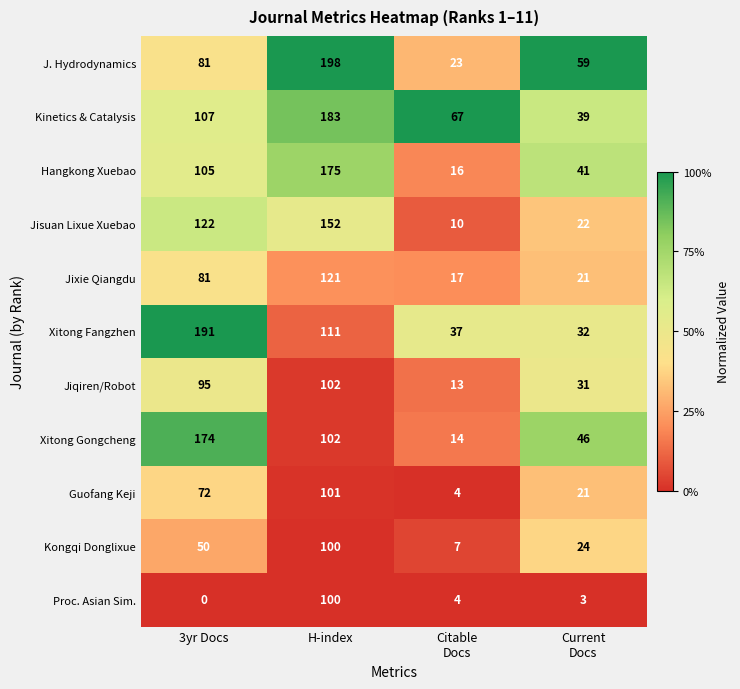

What is the difference between the highest and lowest values at H-index?

98